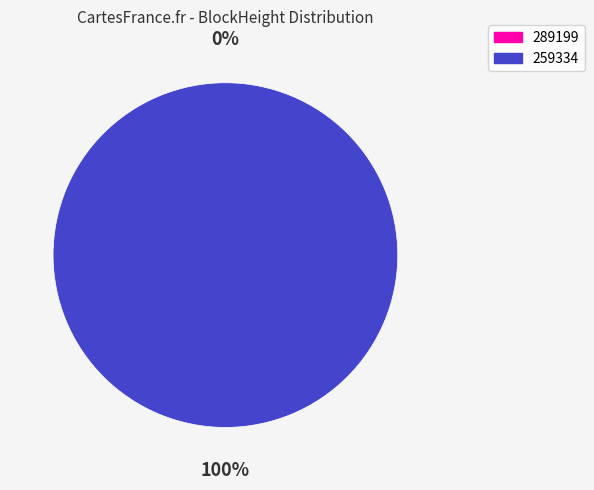

How many slices are in this pie chart?

2